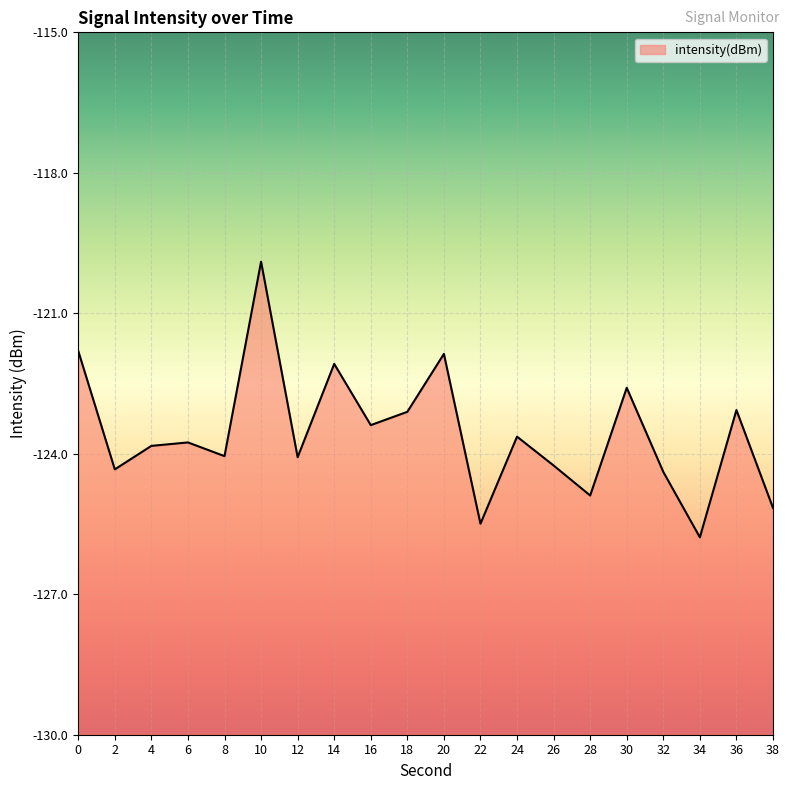

What is the difference between the second highest and minimum values?

4.0